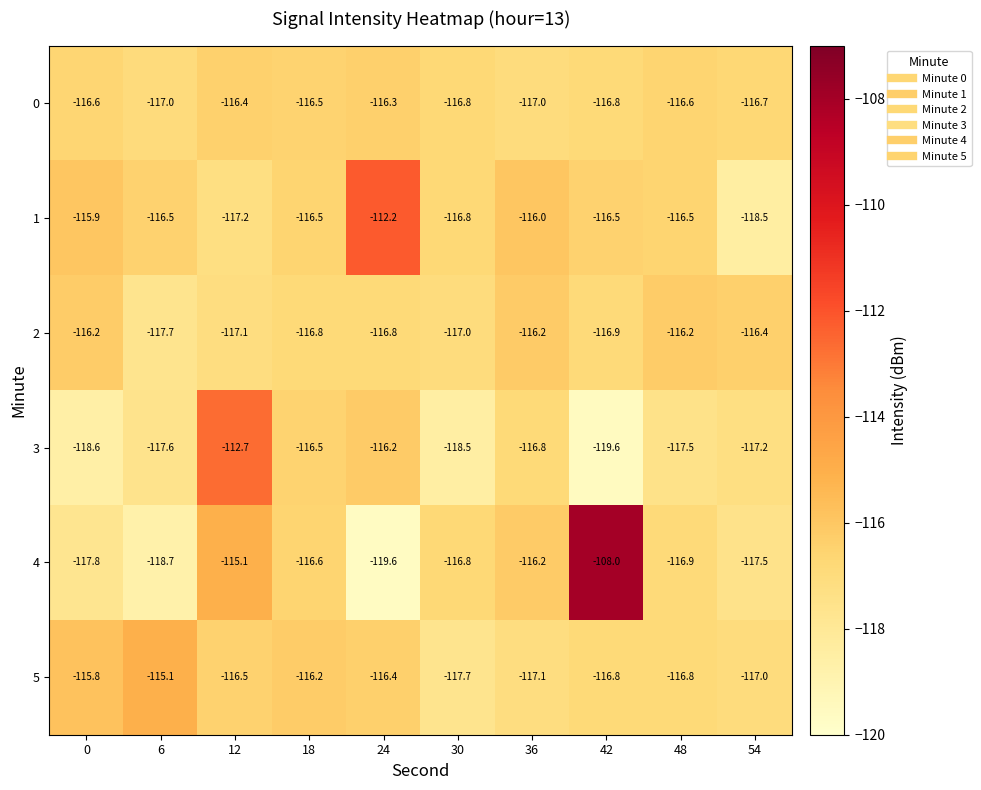

Which series has the widest spread of values?

4